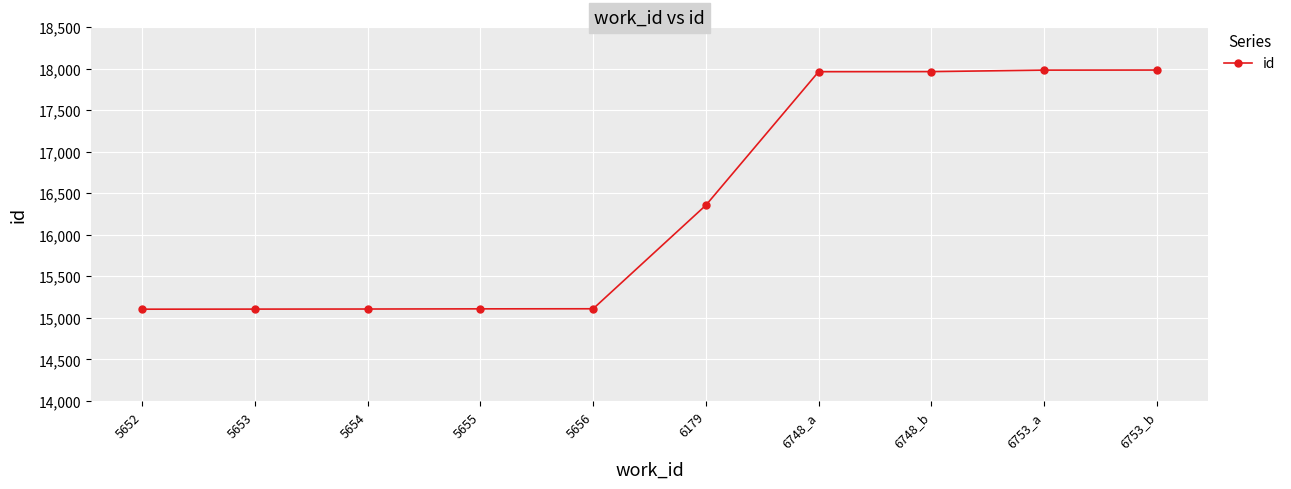

True or false: the data shows 17963 at 6748_b.

True